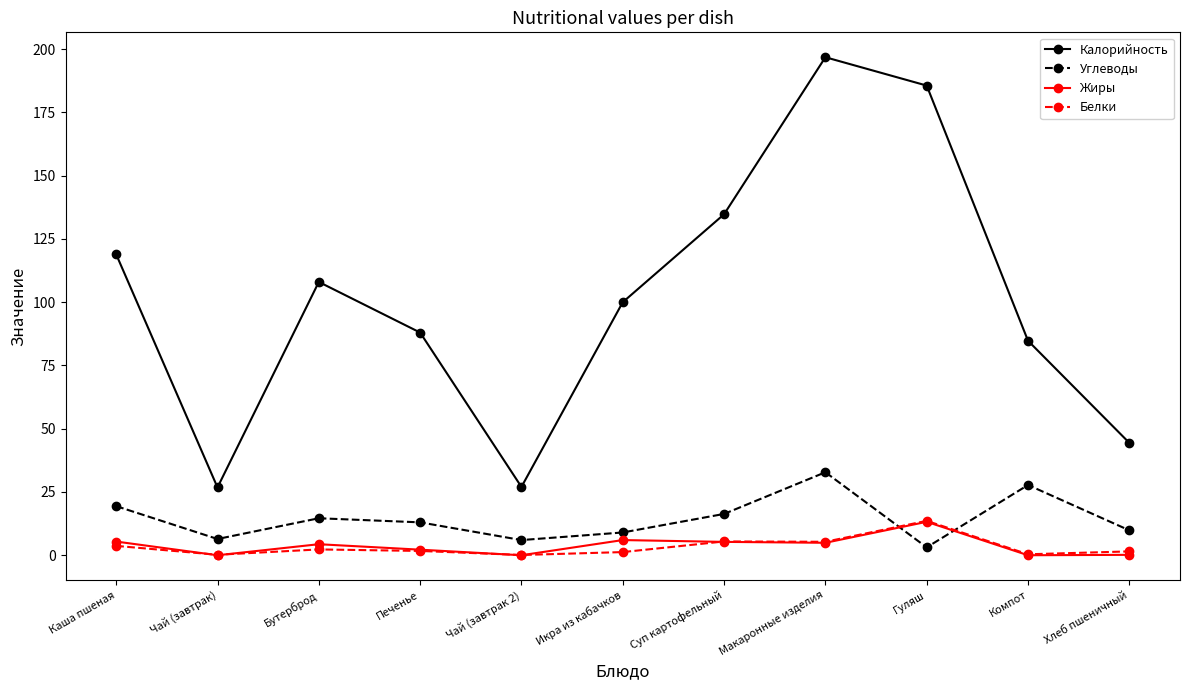

The value of Белки at Суп картофельный is 5.5. True or false?

True